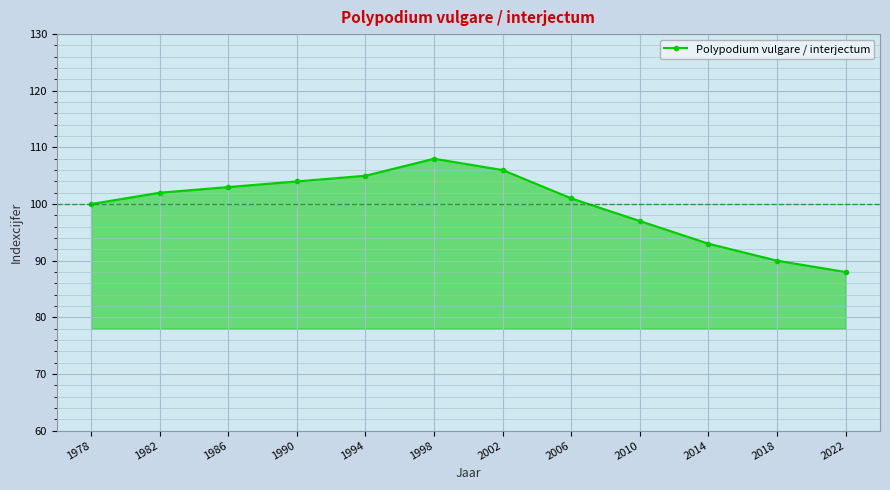

Between 1990 and 1994, which is larger?

1994